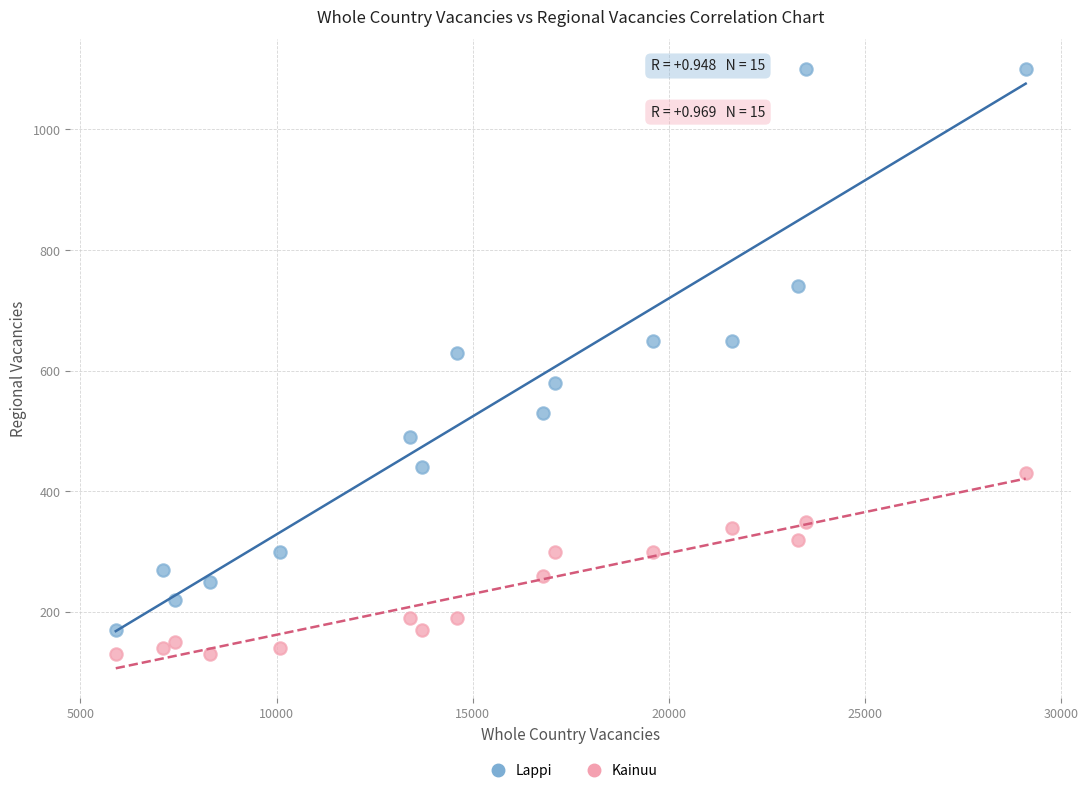

What are all the series names shown in the legend?

Lappi, Kainuu